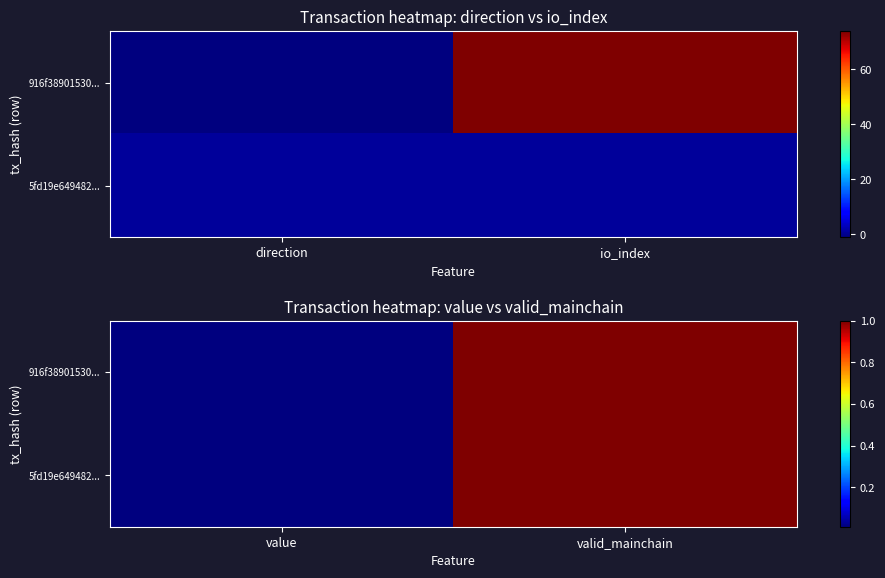

What is the difference between the 5fd19e649482... values at value and valid_mainchain?

1.0